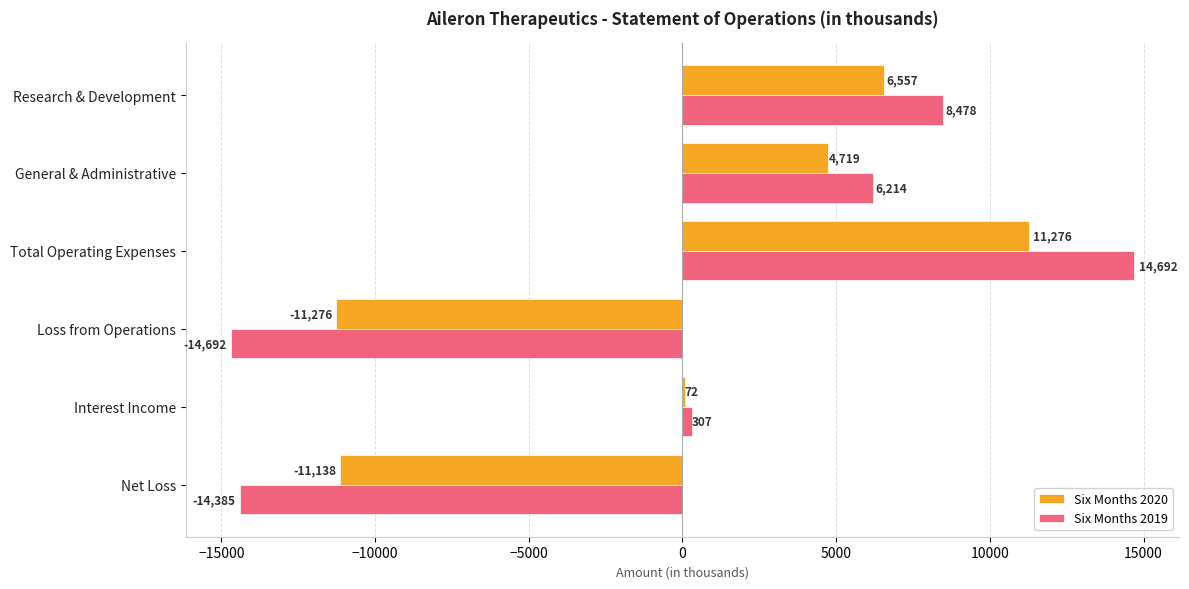

Which series has the largest range (max minus min)?

Six Months 2019